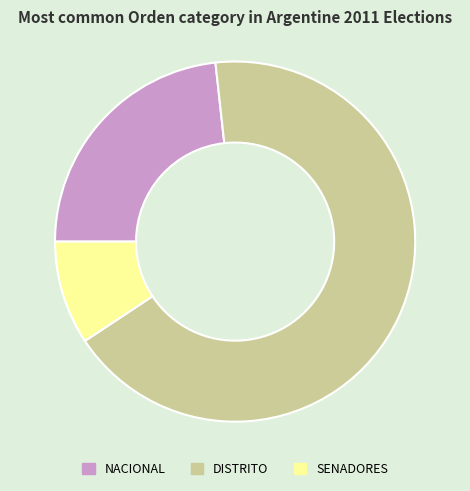

Is it true that DISTRITO is 75% of the pie?

False